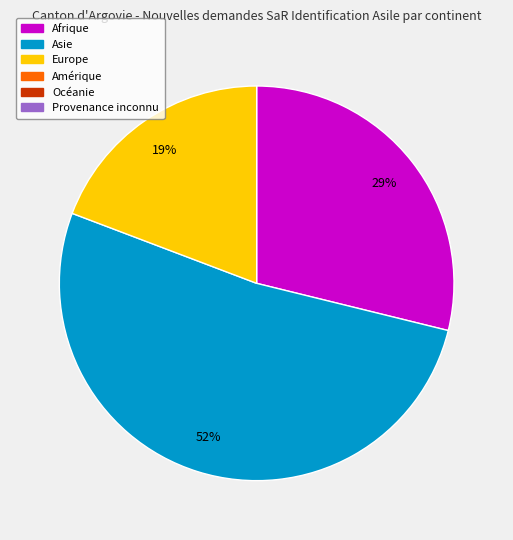

Is there a majority slice in this chart?

Yes